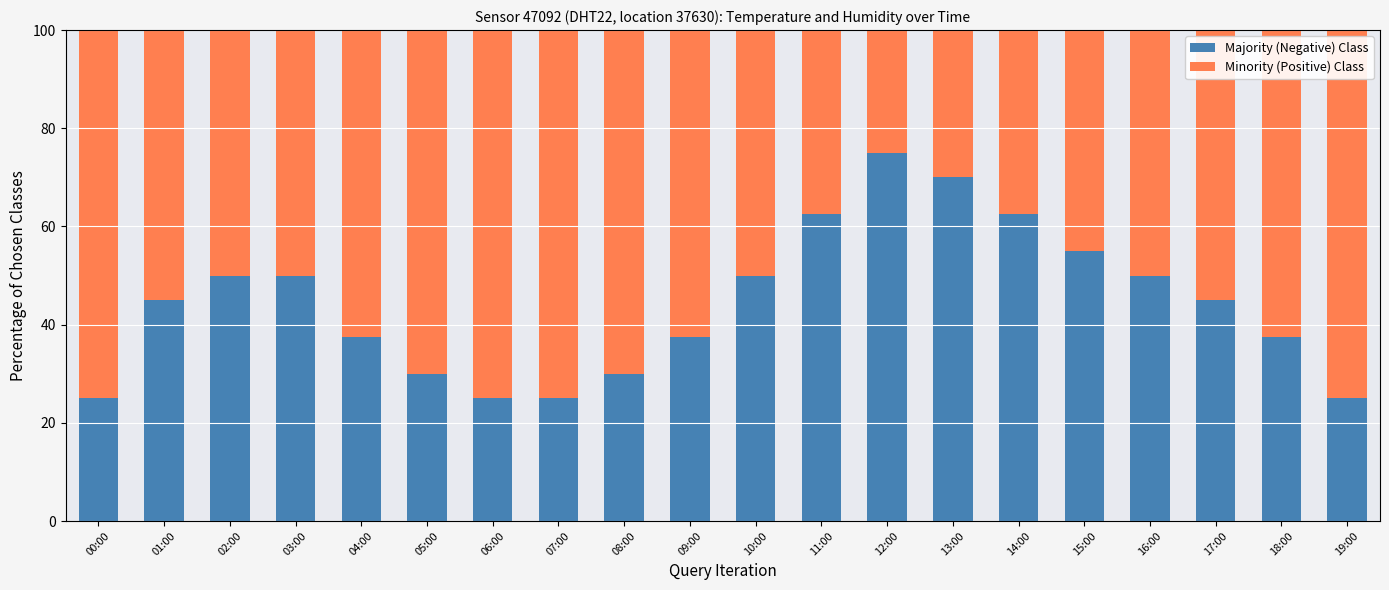

What is the total value across all series at 17:00?

100.0